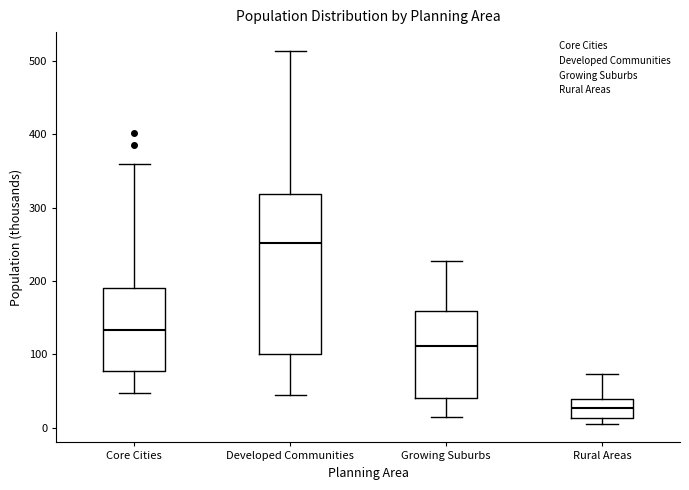

Which box is the tallest, from its lower edge to its upper edge?

Developed Communities